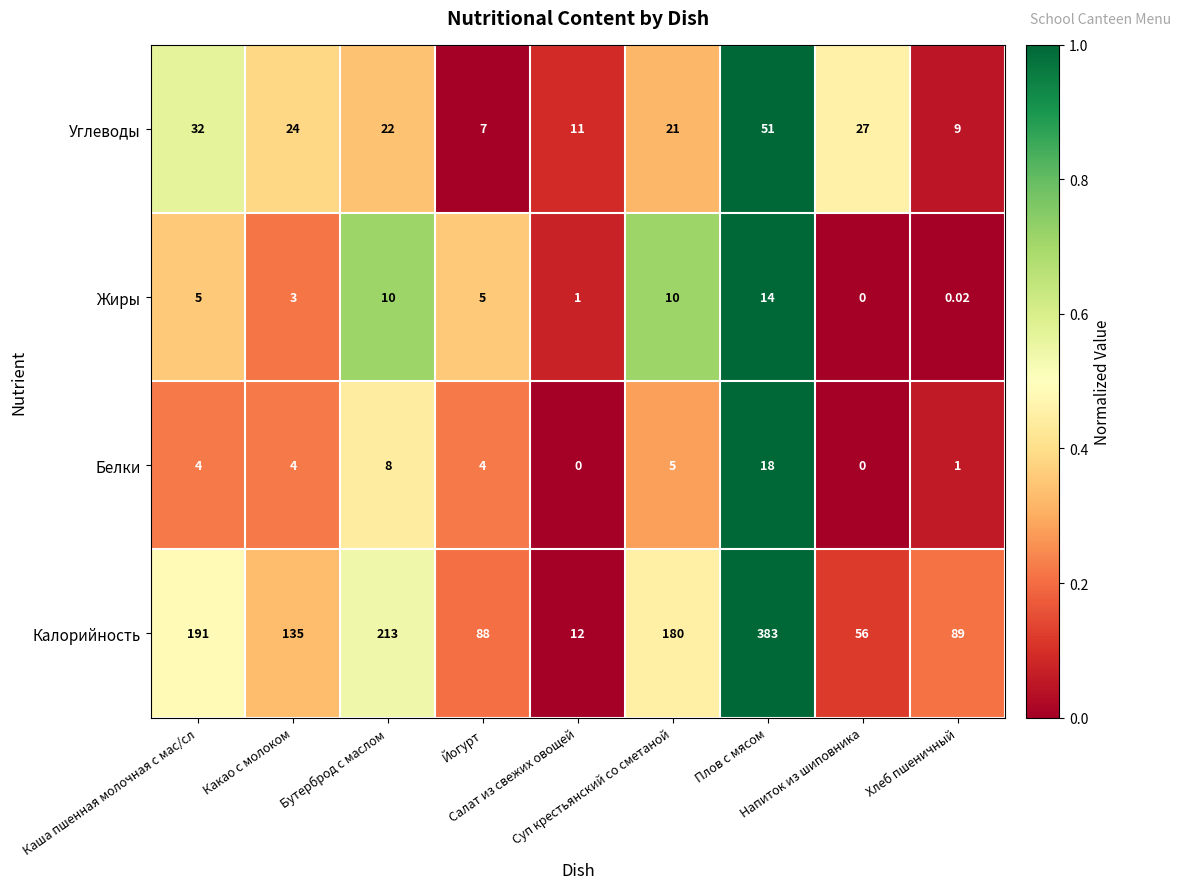

Which series has the largest total across all categories?

Калорийность